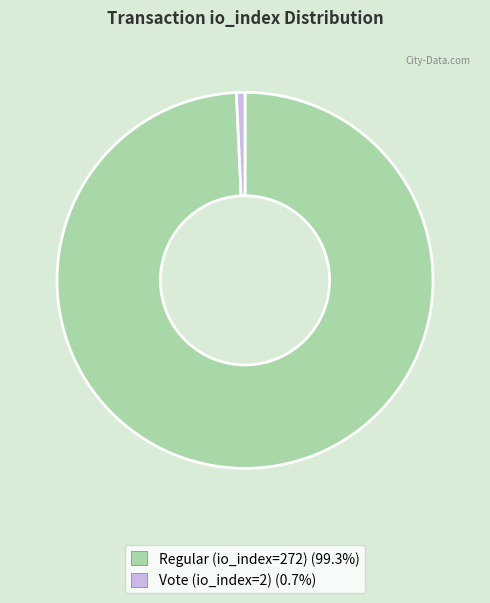

Does any single category account for the majority?

Yes